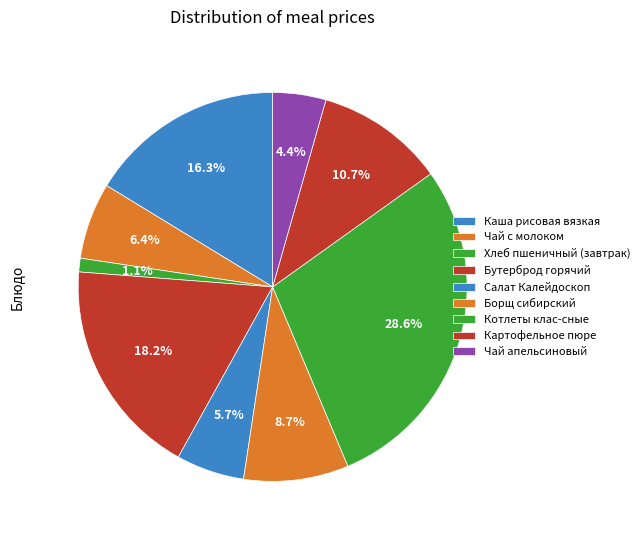

Does Картофельное пюре represent more than half of the total?

No